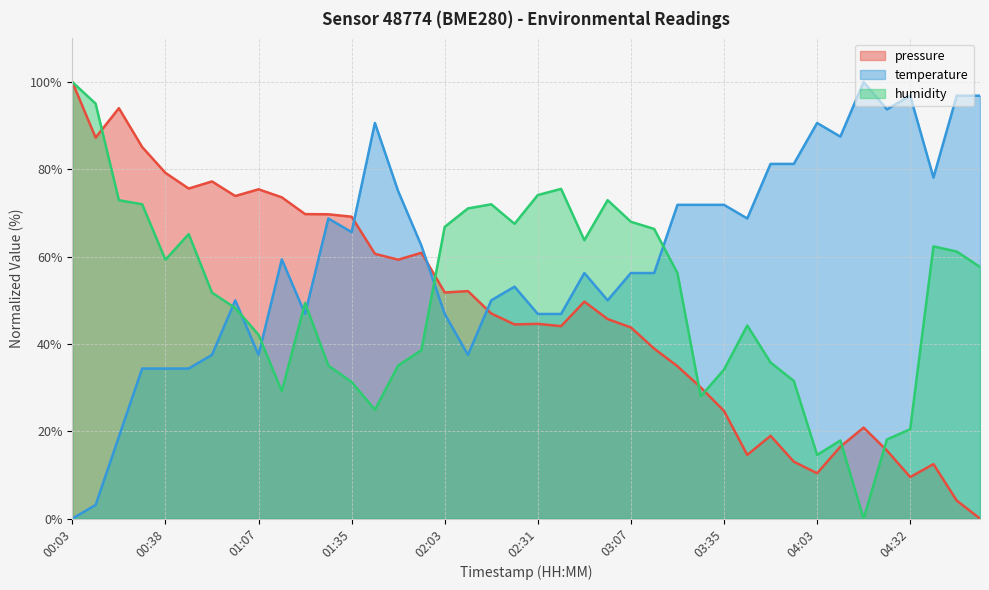

How many lines are shown in the chart?

3